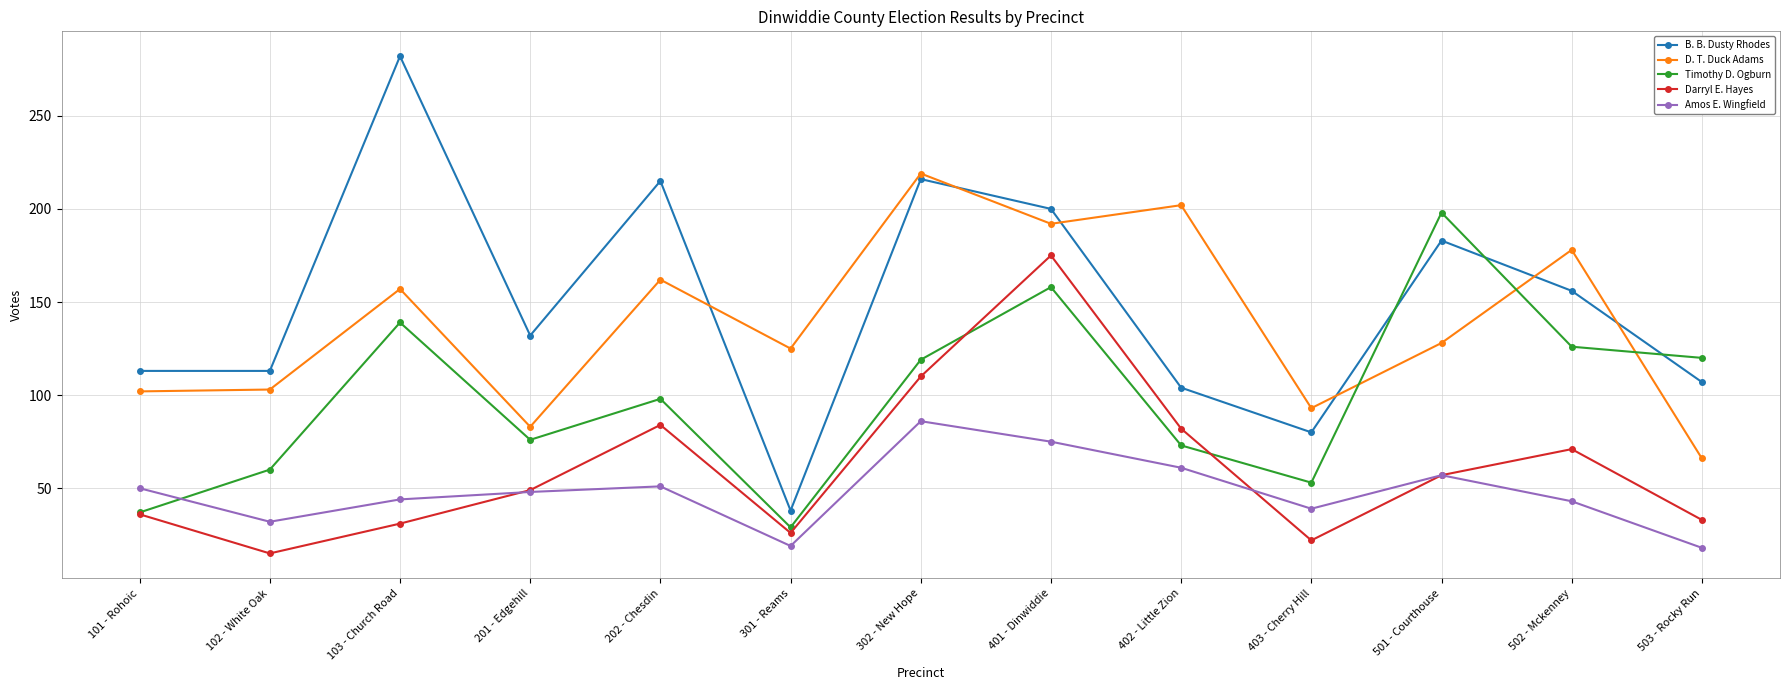

What is the greatest value displayed?

282